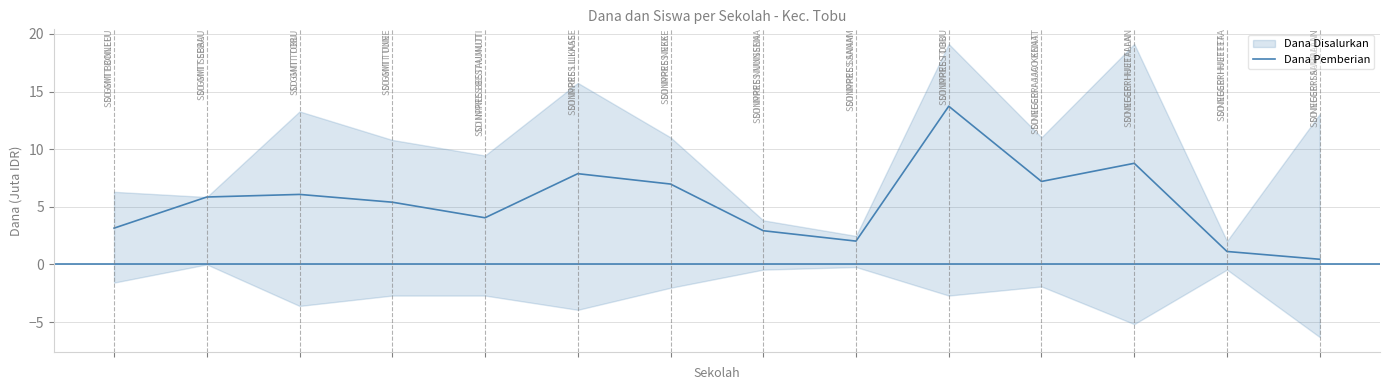

What is the sum of all values?

75.6